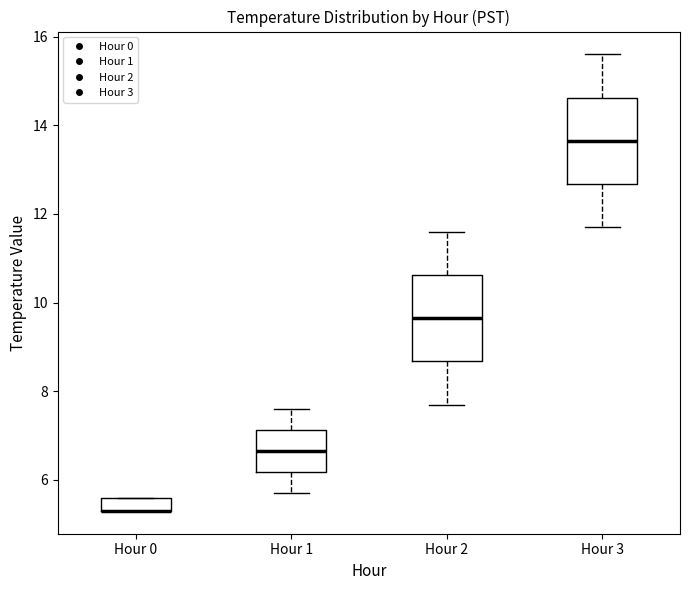

Where is the lower edge of the box for Hour 3 on the y-axis? The values are not printed on the chart, so give them approximately, as read against the axis.

12.6